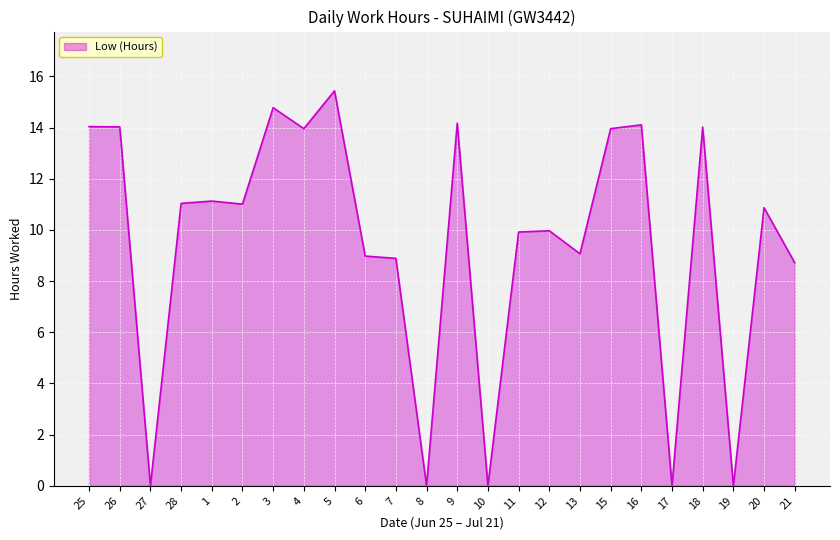

True or false: the data shows 14.0 at 18.

True